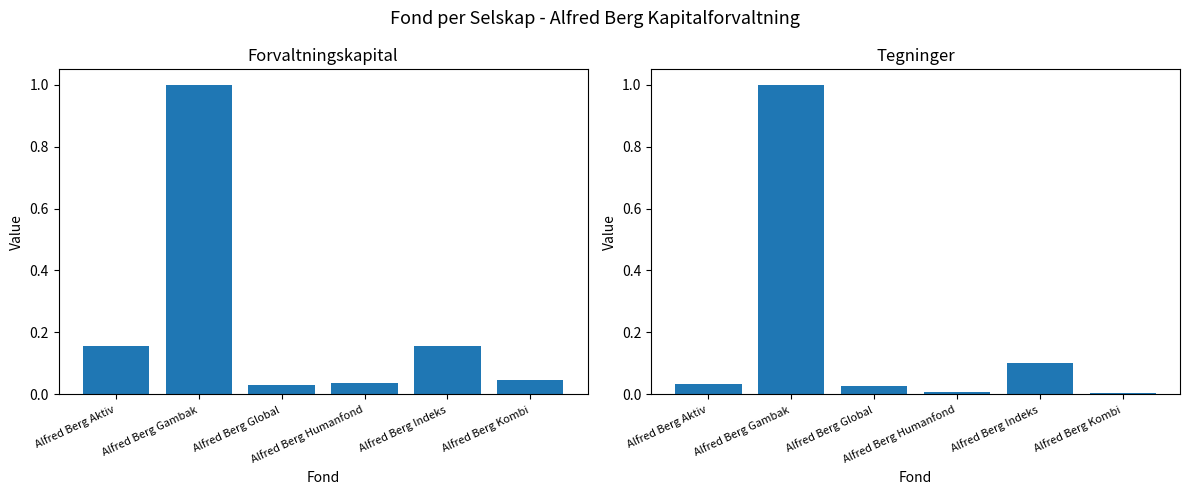

What position from the right is Alfred Berg Gambak?

5